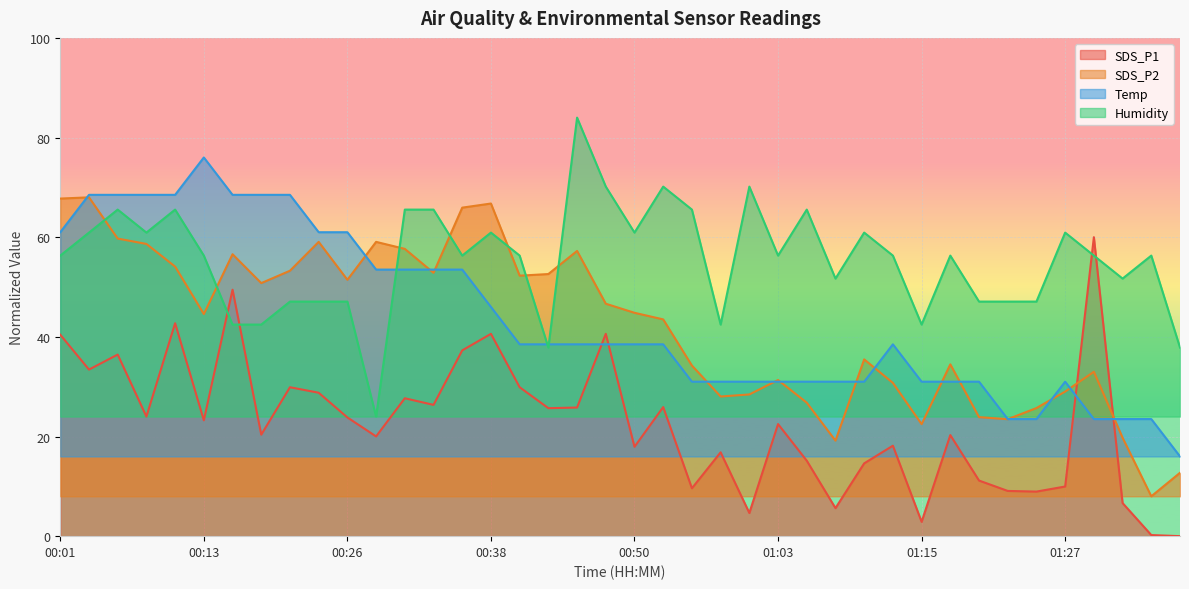

How many times do SDS_P1 and Temp cross each other?

4